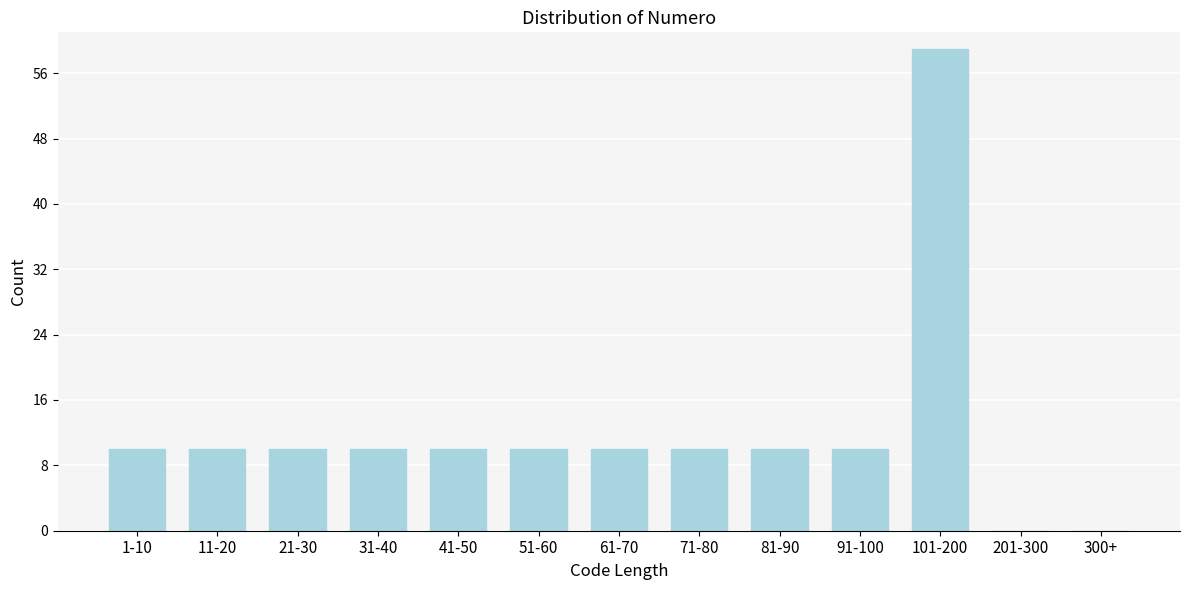

Reading right to left, what are all the values shown in this chart?

300+=0	201-300=0	101-200=59	91-100=10	81-90=10	71-80=10	61-70=10	51-60=10	41-50=10	31-40=10	21-30=10	11-20=10	1-10=10